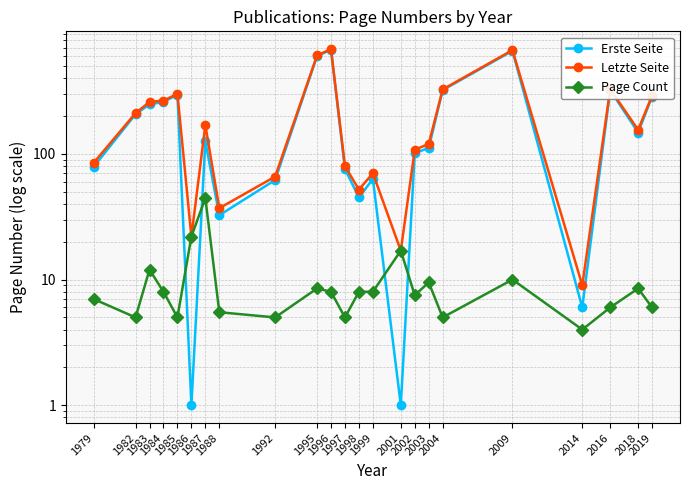

How many values in the Letzte Seite series are below 155?

11